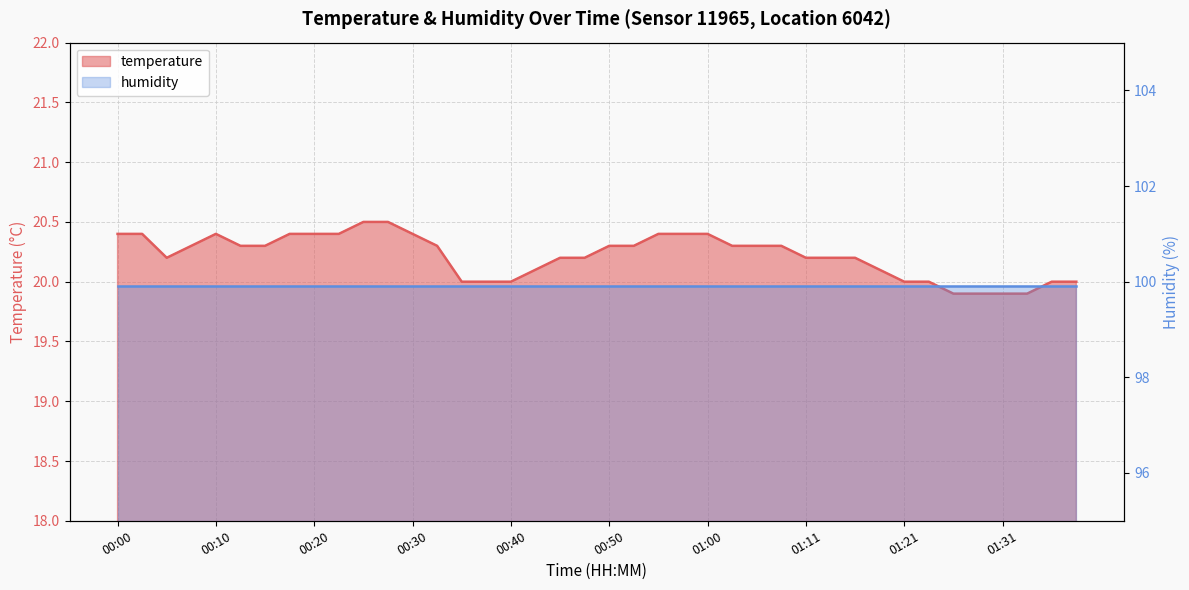

Reading left to right, extract all data points from this chart.

00:00=20.4	00:03=20.4	00:05=20.2	00:08=20.3	00:10=20.4	00:13=20.3	00:15=20.3	00:18=20.4	00:20=20.4	00:23=20.4	00:25=20.5	00:28=20.5	00:30=20.4	00:33=20.3	00:35=20.0	00:38=20.0	00:40=20.0	00:43=20.1	00:45=20.2	00:48=20.2	00:50=20.3	00:53=20.3	00:55=20.4	00:58=20.4	01:00=20.4	01:03=20.3	01:05=20.3	01:08=20.3	01:11=20.2	01:13=20.2	01:16=20.2	01:18=20.1	01:21=20.0	01:23=20.0	01:26=19.9	01:28=19.9	01:31=19.9	01:33=19.9	01:36=20.0	01:38=20.0